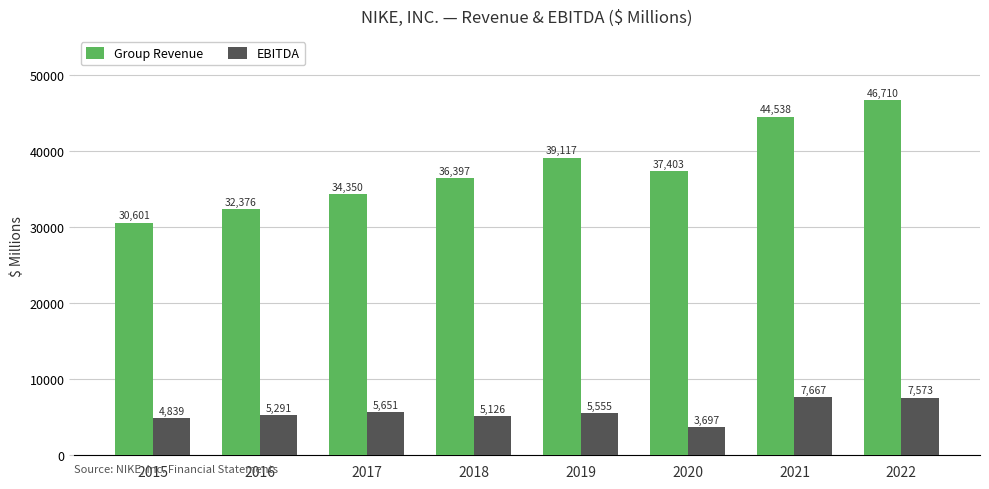

At which label is EBITDA closest to 5682?

2017